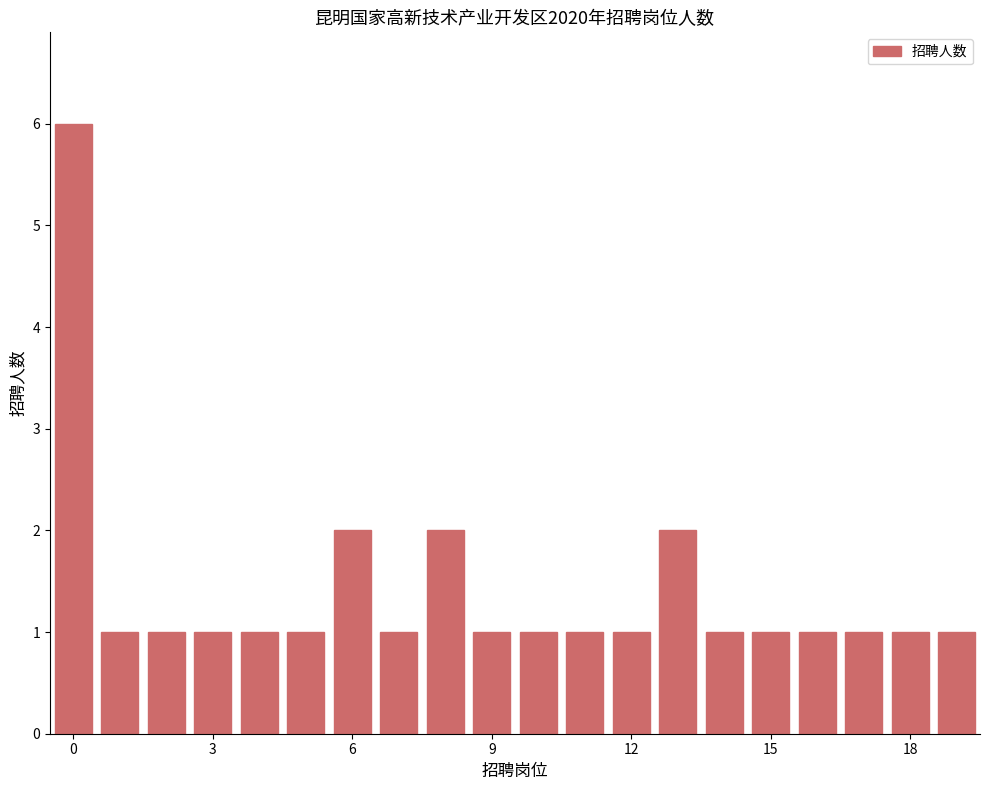

What is the maximum value shown in the chart?

6